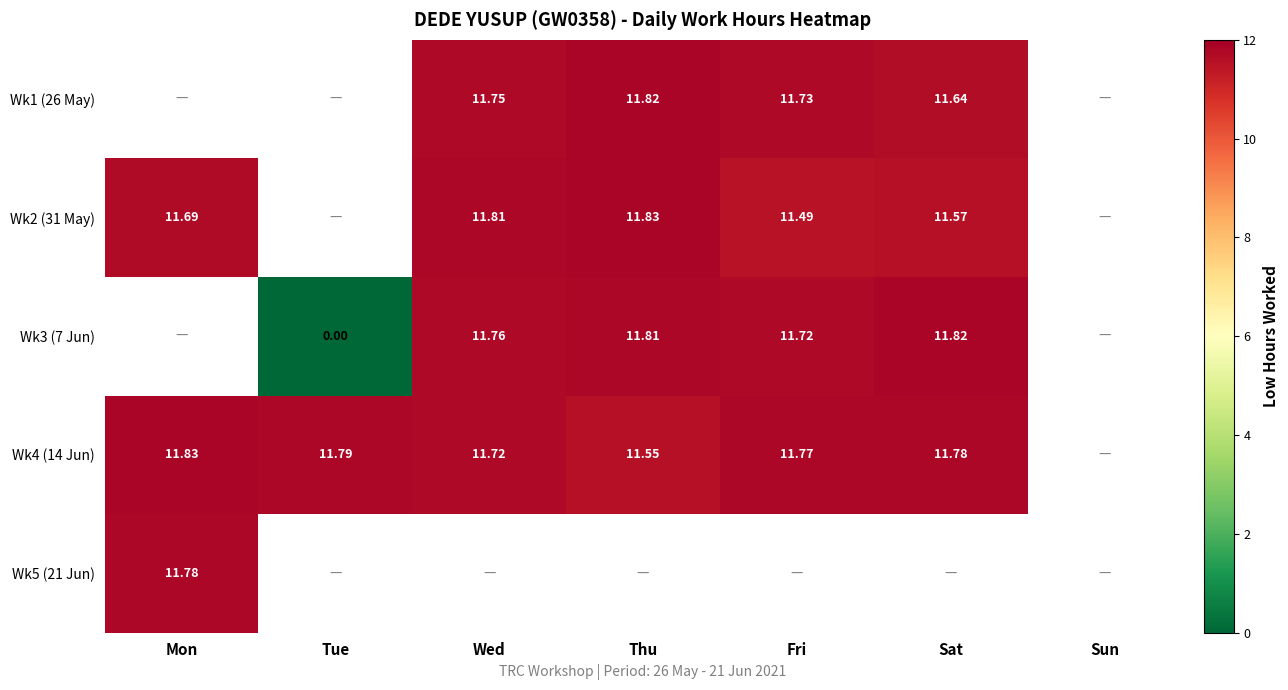

Is it true that Wk3 (7 Jun) equals 0.0 at Tue?

True